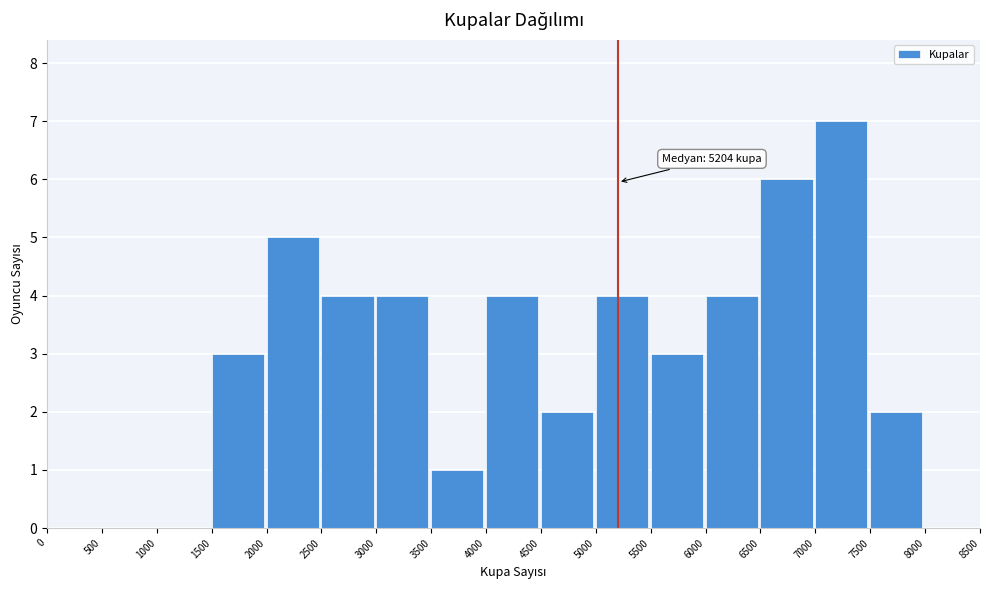

Over which range of the x-axis is the bar tallest?

7000 to 7500